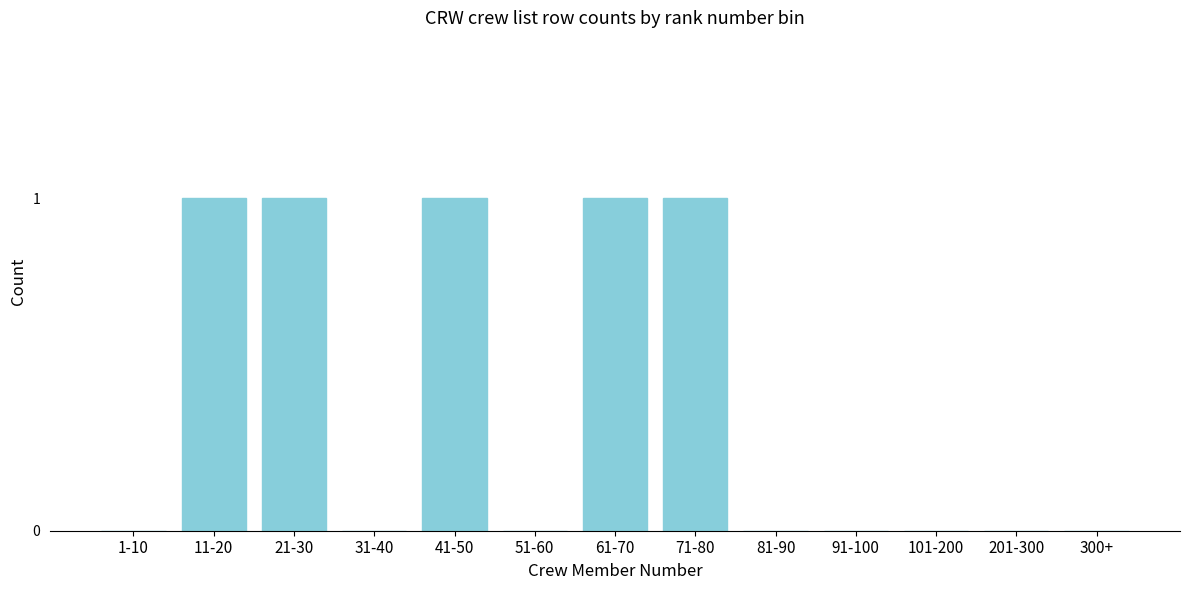

Reading left to right, transcribe all the data shown in this chart.

1-10=0	11-20=1	21-30=1	31-40=0	41-50=1	51-60=0	61-70=1	71-80=1	81-90=0	91-100=0	101-200=0	201-300=0	300+=0